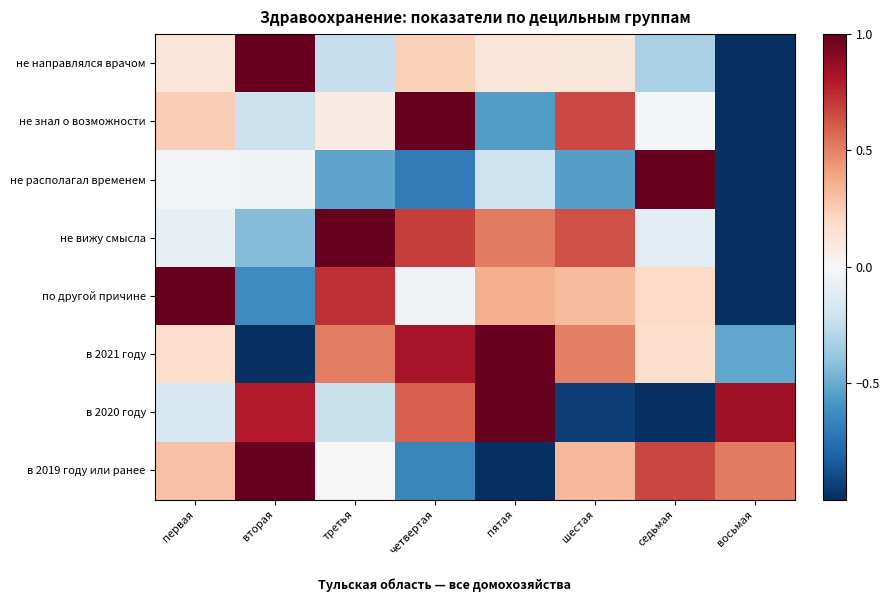

Reading right to left, extract all data points from this chart.

не направлялся врачом: восьмая=-1.0	седьмая=-0.3	шестая=0.1	пятая=0.1	четвертая=0.2	третья=-0.2	вторая=1.0	первая=0.1
не знал о возможности: восьмая=-1.0	седьмая=-0.0	шестая=0.7	пятая=-0.6	четвертая=1.0	третья=0.1	вторая=-0.2	первая=0.2
не располагал временем: восьмая=-1.0	седьмая=1.0	шестая=-0.6	пятая=-0.2	четвертая=-0.7	третья=-0.5	вторая=-0.0	первая=-0.0
не вижу смысла: восьмая=-1.0	седьмая=-0.1	шестая=0.6	пятая=0.5	четвертая=0.7	третья=1.0	вторая=-0.4	первая=-0.1
по другой причине: восьмая=-1.0	седьмая=0.2	шестая=0.3	пятая=0.4	четвертая=-0.0	третья=0.7	вторая=-0.6	первая=1.0
в 2021 году: восьмая=-0.5	седьмая=0.2	шестая=0.5	пятая=1.0	четвертая=0.8	третья=0.5	вторая=-1.0	первая=0.2
в 2020 году: восьмая=0.8	седьмая=-1.0	шестая=-0.9	пятая=1.0	четвертая=0.6	третья=-0.2	вторая=0.8	первая=-0.2
в 2019 году или ранее: восьмая=0.5	седьмая=0.7	шестая=0.3	пятая=-1.0	четвертая=-0.7	третья=0.0	вторая=1.0	первая=0.3